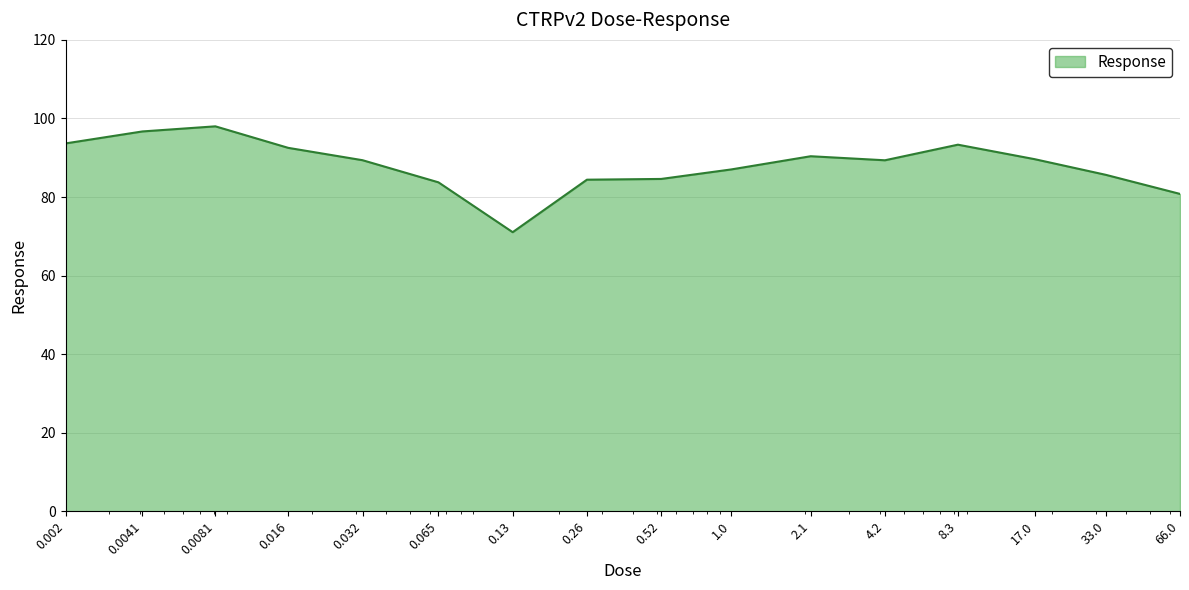

What is the minimum value shown in the chart?

71.1